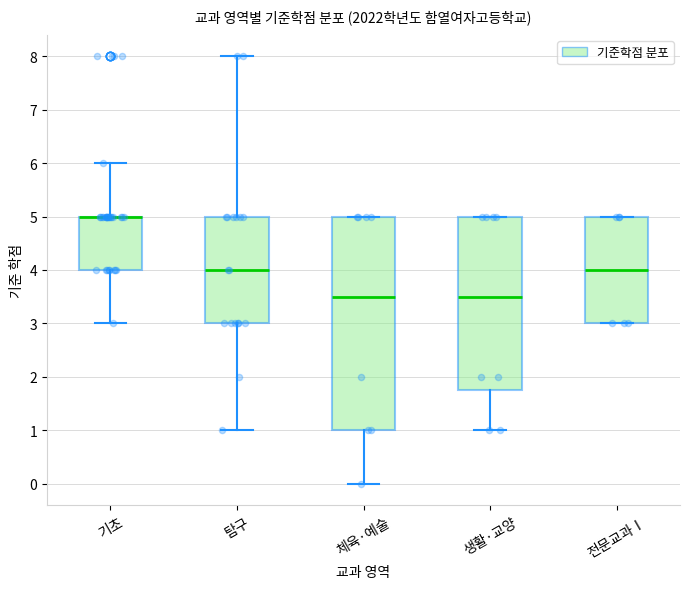

Reading left to right, read every box against the y-axis: the position of its median line, the range the box covers, and the ends of its whiskers. The values are not printed on the chart, so give them approximately, as read against the axis.

기초: median 5.0 (drawn on the box's upper edge), box 4.0 to 5.0, whiskers 3.0 to 6.0
탐구: median 4.0, box 3.0 to 5.0, whiskers 1.0 to 8.0
체육·예술: median 3.5, box 1.0 to 5.0, whiskers 0.0 to 5.0
생활·교양: median 3.5, box 1.8 to 5.0, whiskers 1.0 to 5.0
전문교과Ⅰ: median 4.0, box 3.0 to 5.0, whiskers 3.0 to 5.0